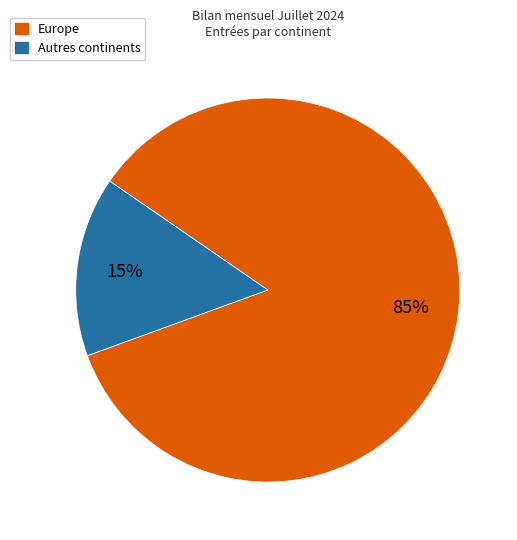

Rank the categories by value from highest to lowest.

Europe, Autres continents